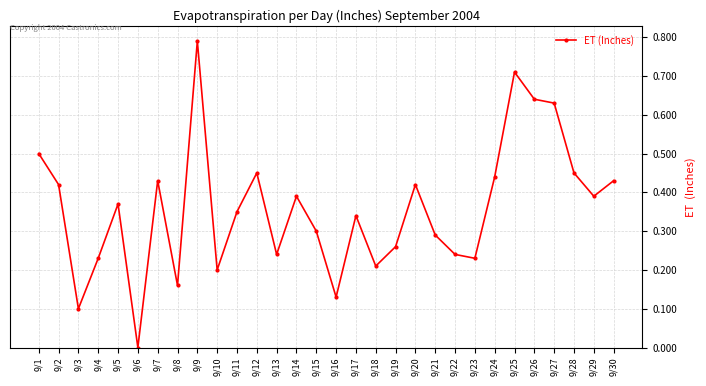

Which category has the lowest value across all series?

9/6